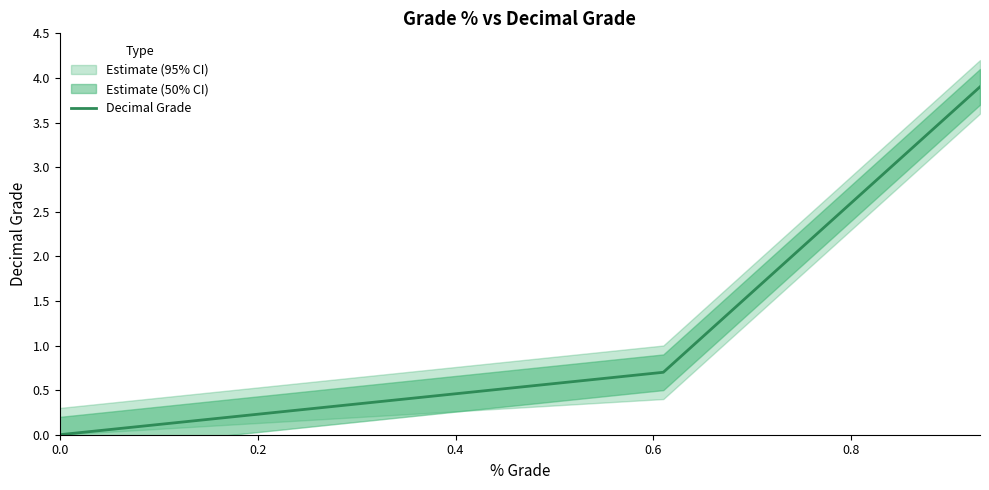

What is the difference between the maximum and second lowest values?

3.2